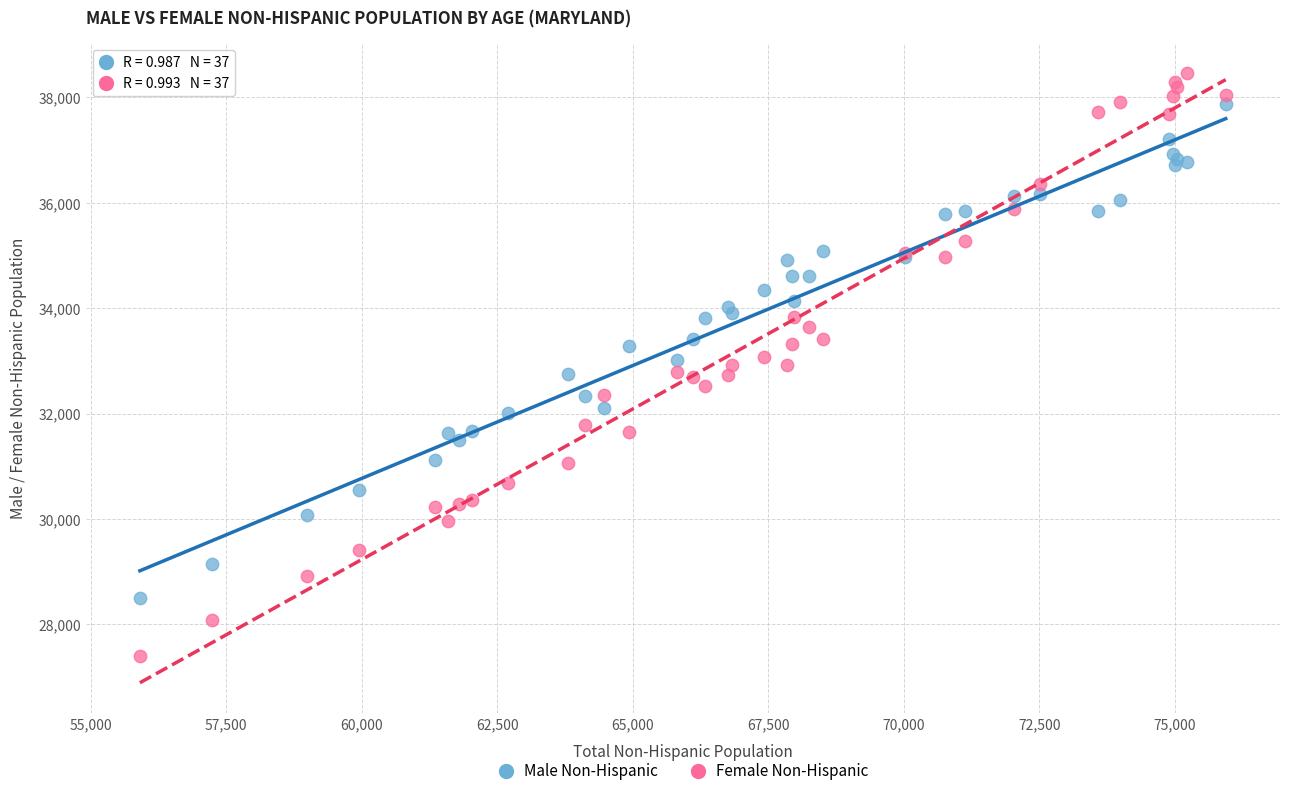

Which series has the largest Y range (max minus min)?

Female Non-Hispanic